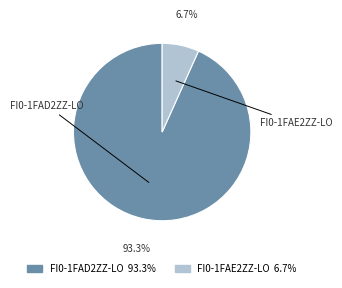

Is there any slice that represents more than half of the pie?

Yes